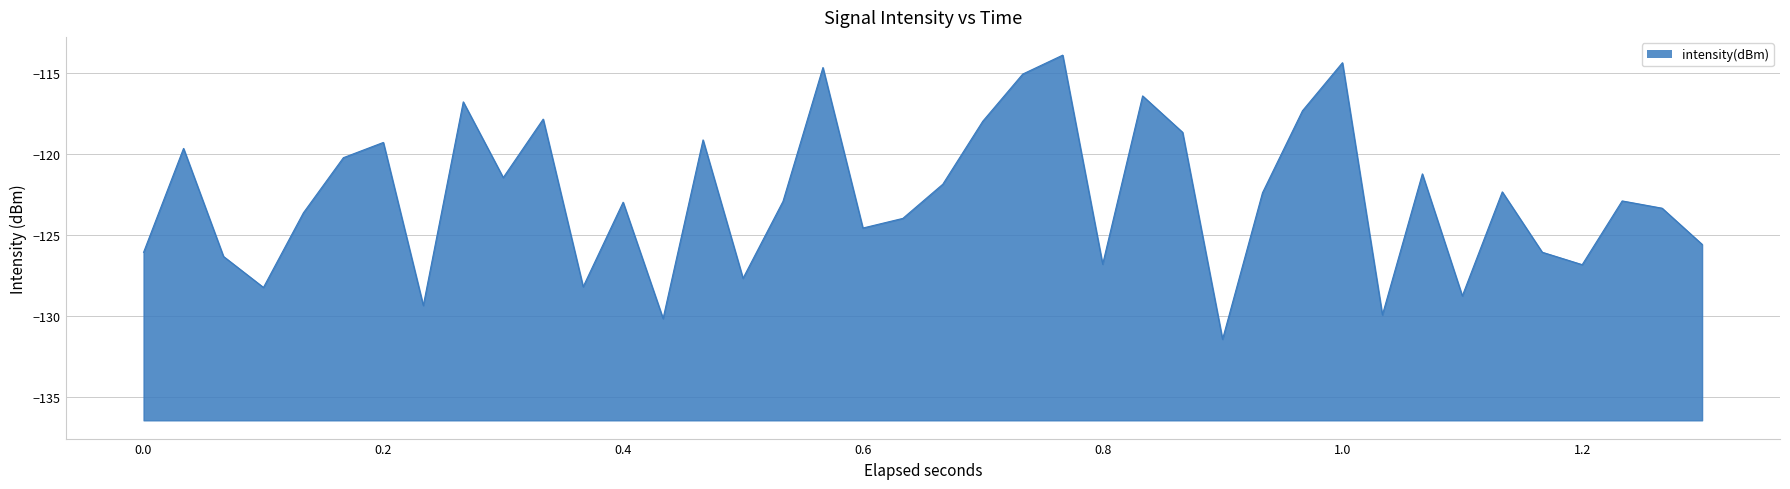

What is the difference between the second highest and second lowest values?

15.8